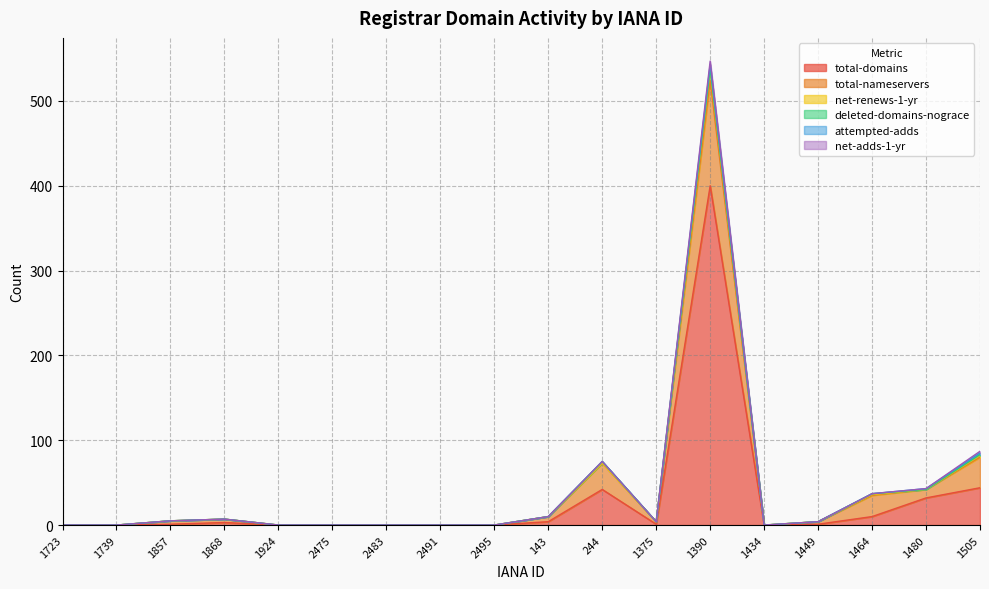

True or false: total-domains has a value of 4 at 1868.

False